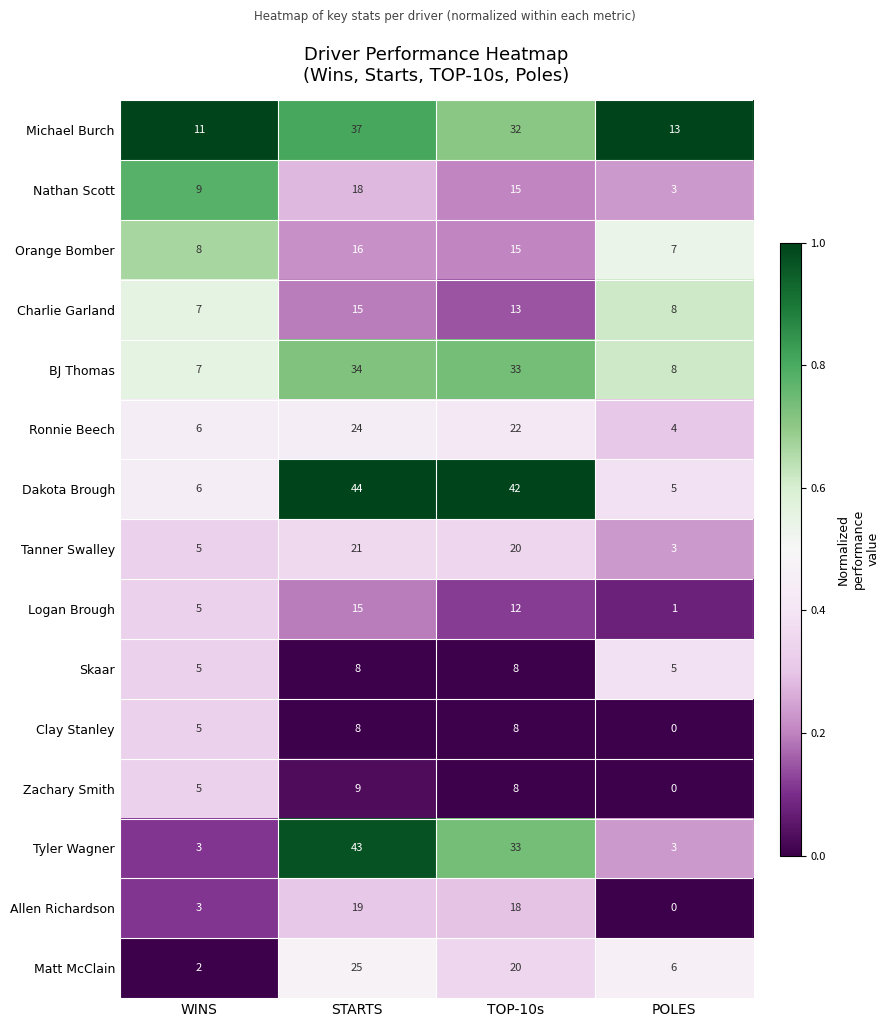

Which category has the lowest value across all series?

POLES